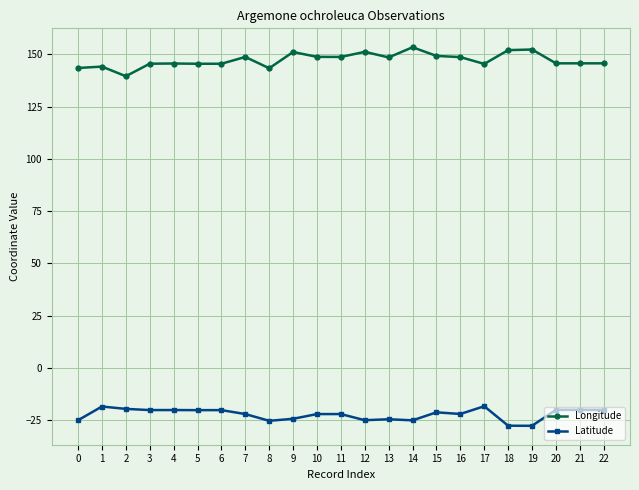

What is the difference between the maximum and second lowest values in the Latitude series?

9.3